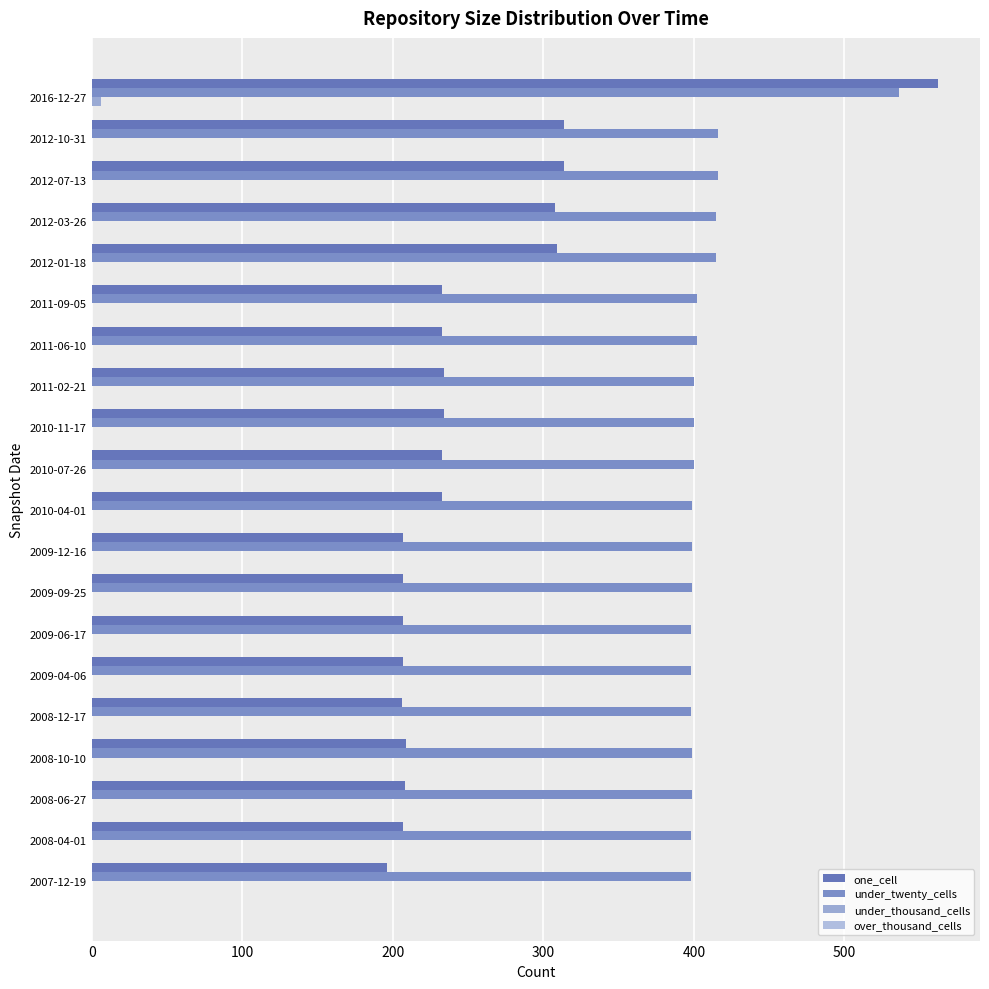

How many data points in under_thousand_cells are above 0?

1